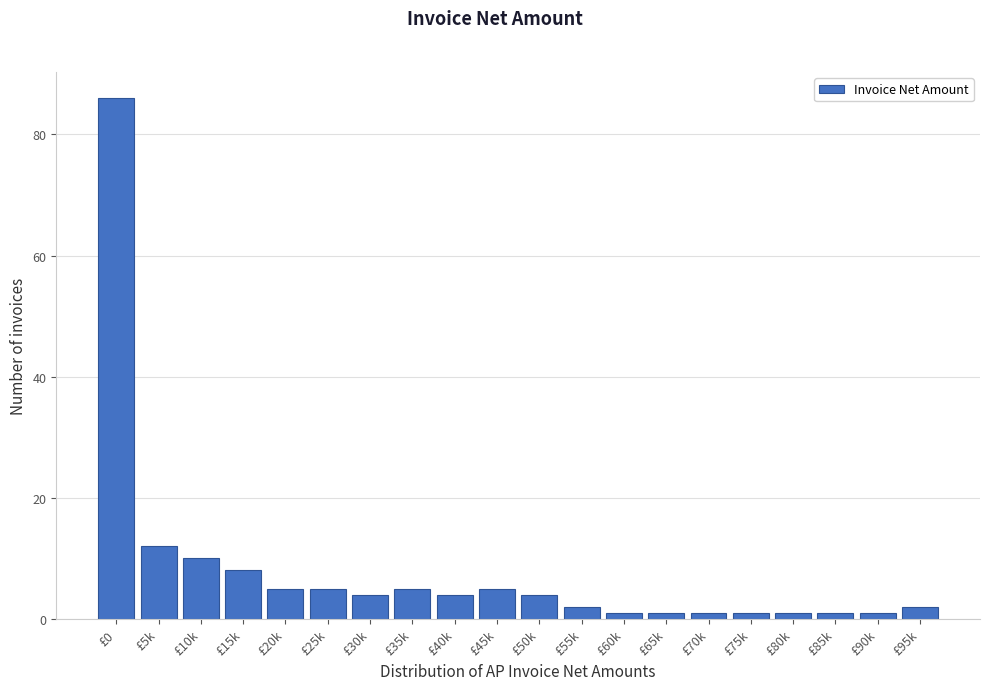

Reading left to right, what are all the values shown in this chart?

86	12	10	8	5	5	4	5	4	5	4	2	1	1	1	1	1	1	1	2